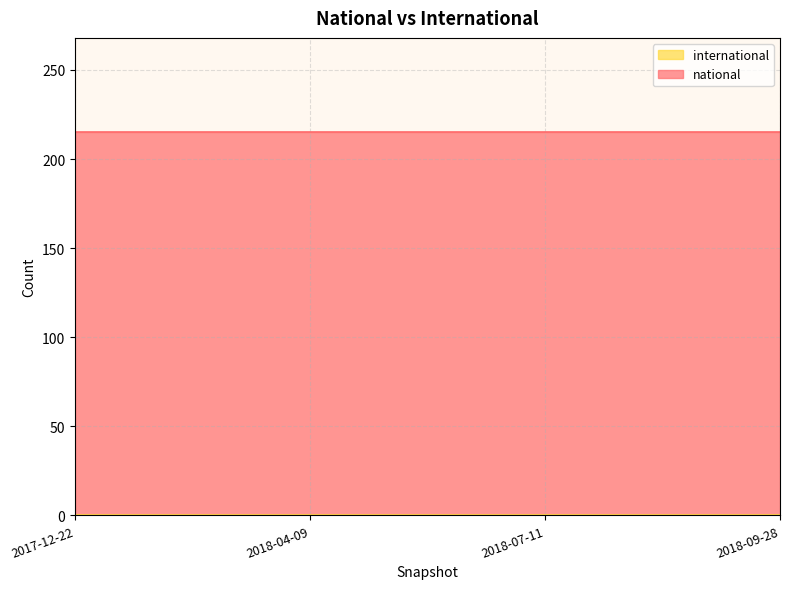

Which has a higher value, 2018-04-09 or 2017-12-22?

2018-04-09